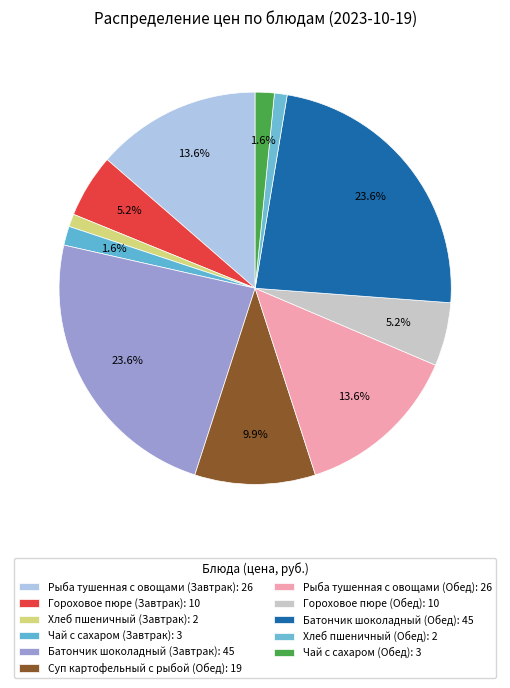

Approximately how many times larger is the value at Рыба тушенная с овощами (Обед) compared to Хлеб пшеничный (Обед)?

13.0